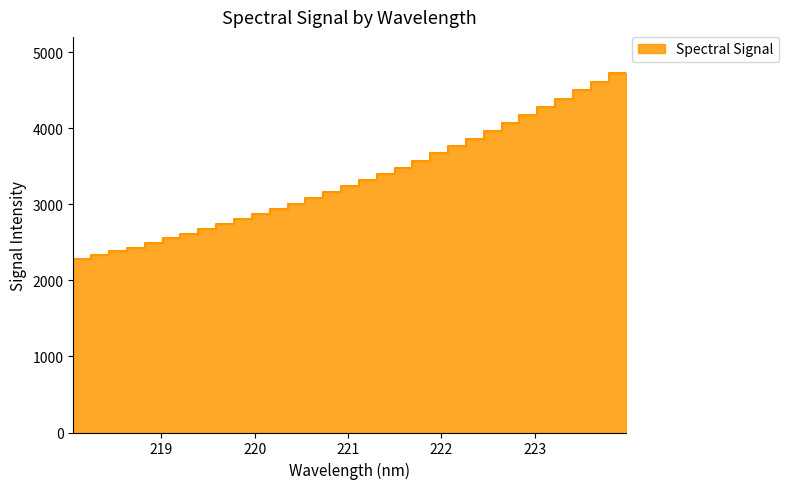

List the labels in order of value, smallest first.

218.0596, 218.2508, 218.442, 218.6332, 218.8244, 219.0156, 219.2067, 219.3979, 219.589, 219.7801, 219.9712, 220.1623, 220.3533, 220.5444, 220.7354, 220.9264, 221.1174, 221.3083, 221.4993, 221.6902, 221.8812, 222.0721, 222.263, 222.4538, 222.6447, 222.8355, 223.0264, 223.2172, 223.408, 223.5987, 223.7895, 223.9802